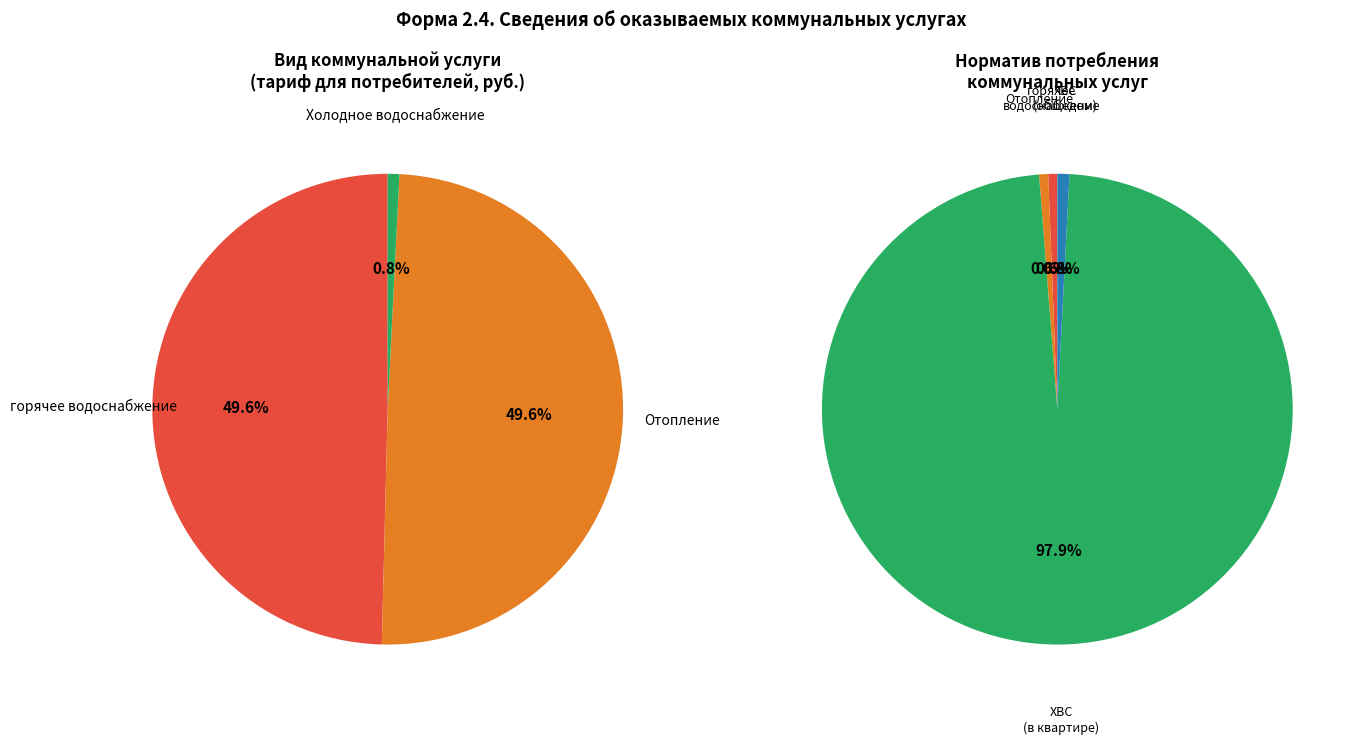

To the nearest percent, what portion does 3 represent?

98%